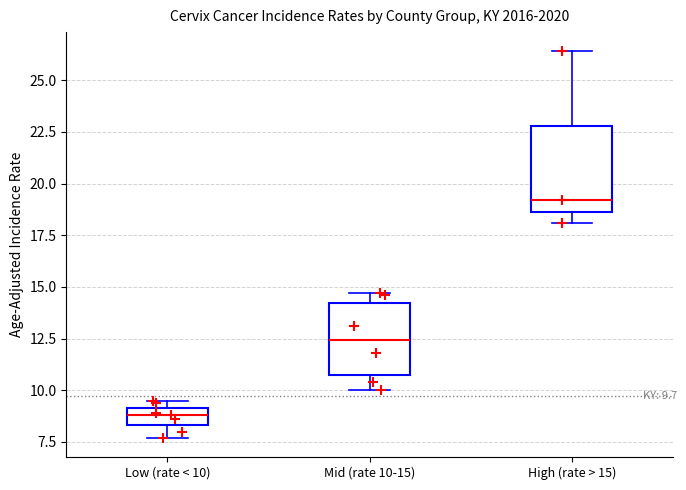

Which box has the lowest median line?

Low (rate < 10)